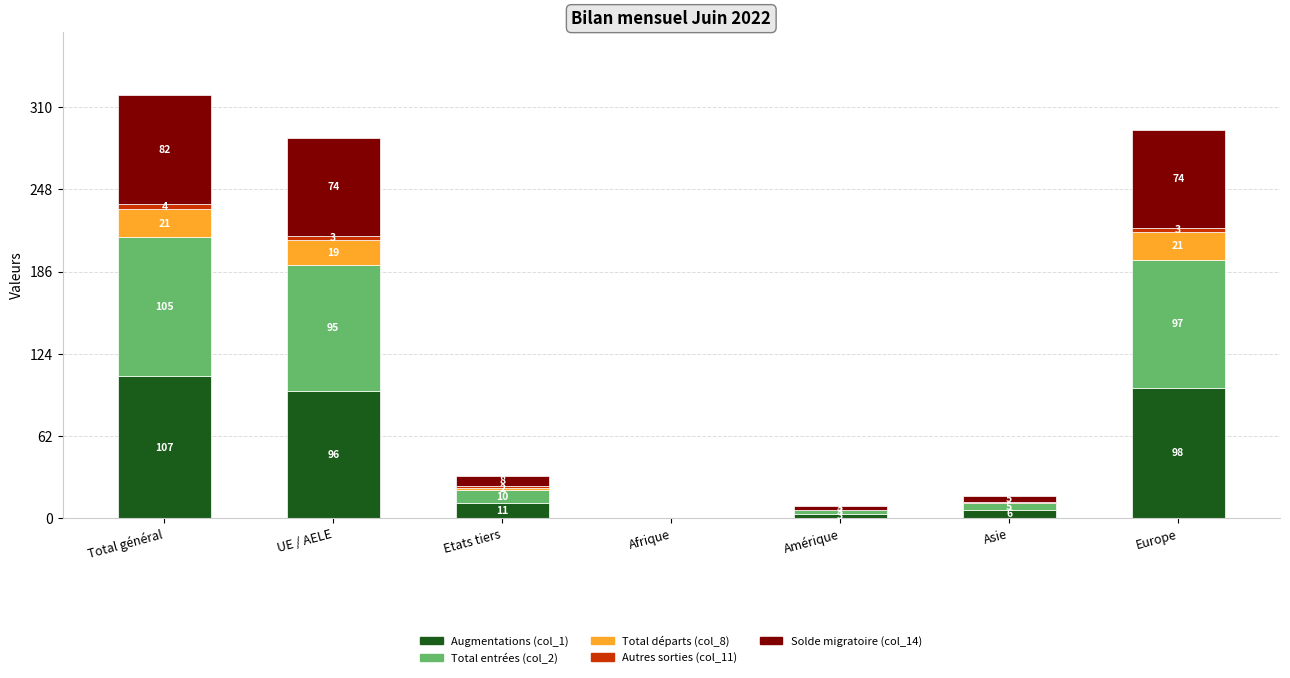

What is the highest value of the Augmentations (col_1) series?

107